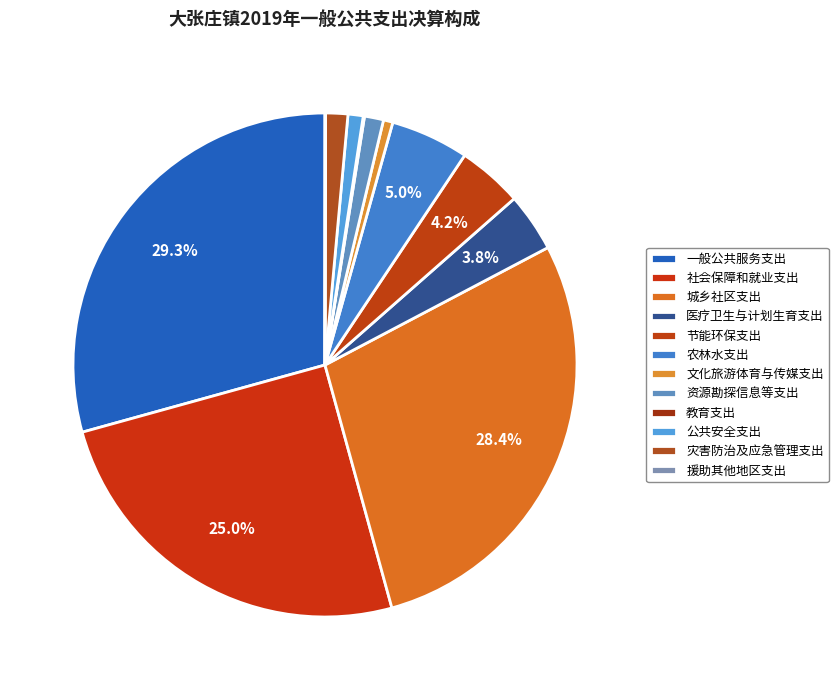

Which category has the biggest portion of the pie?

一般公共服务支出